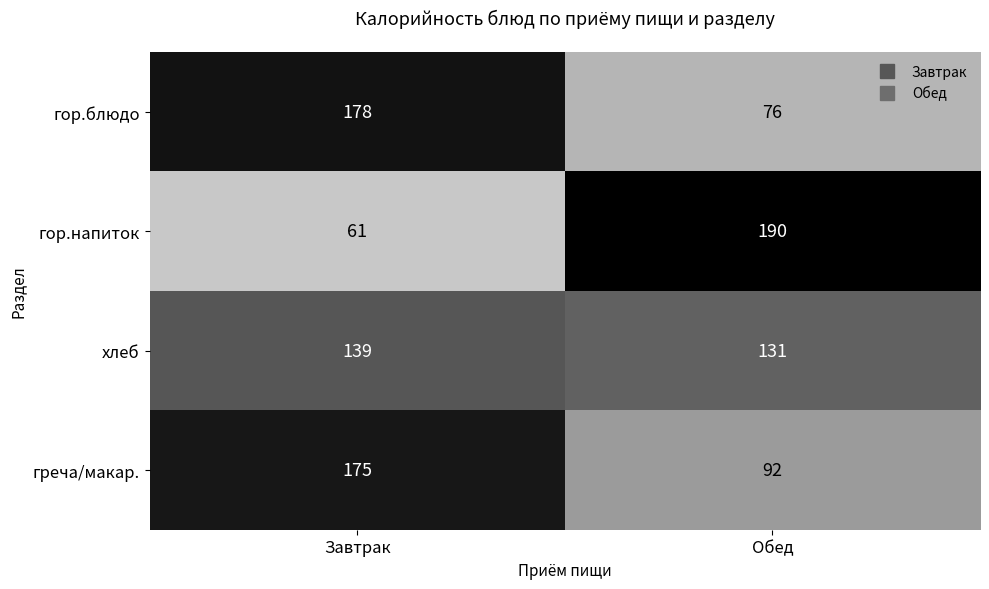

What is the total value across all series at Завтрак?

553